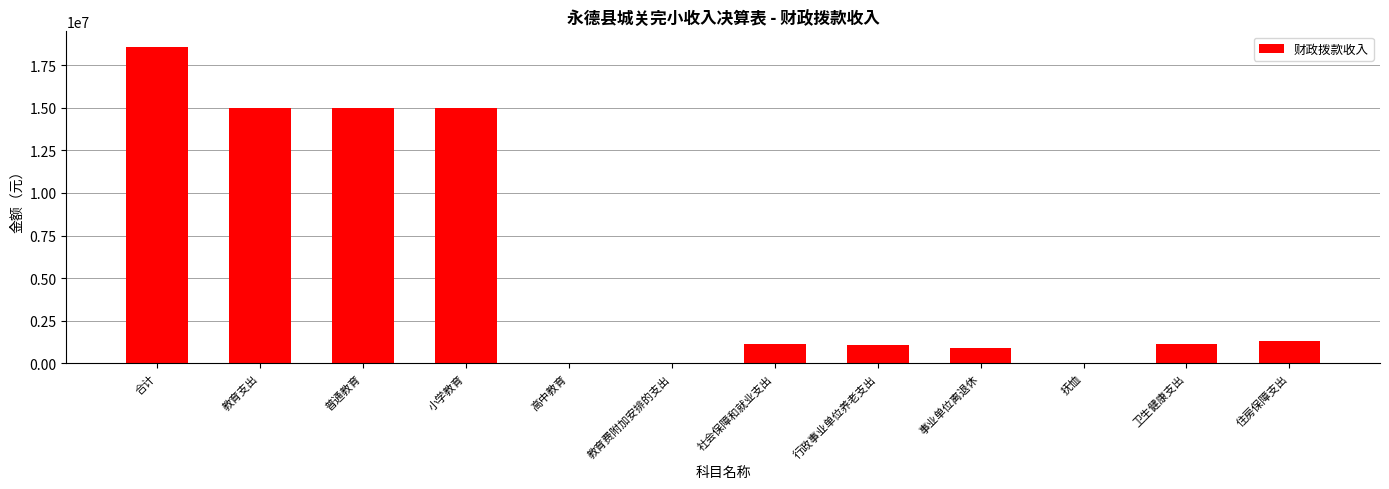

Is it true that the value at 教育支出 is 14992472.5?

True